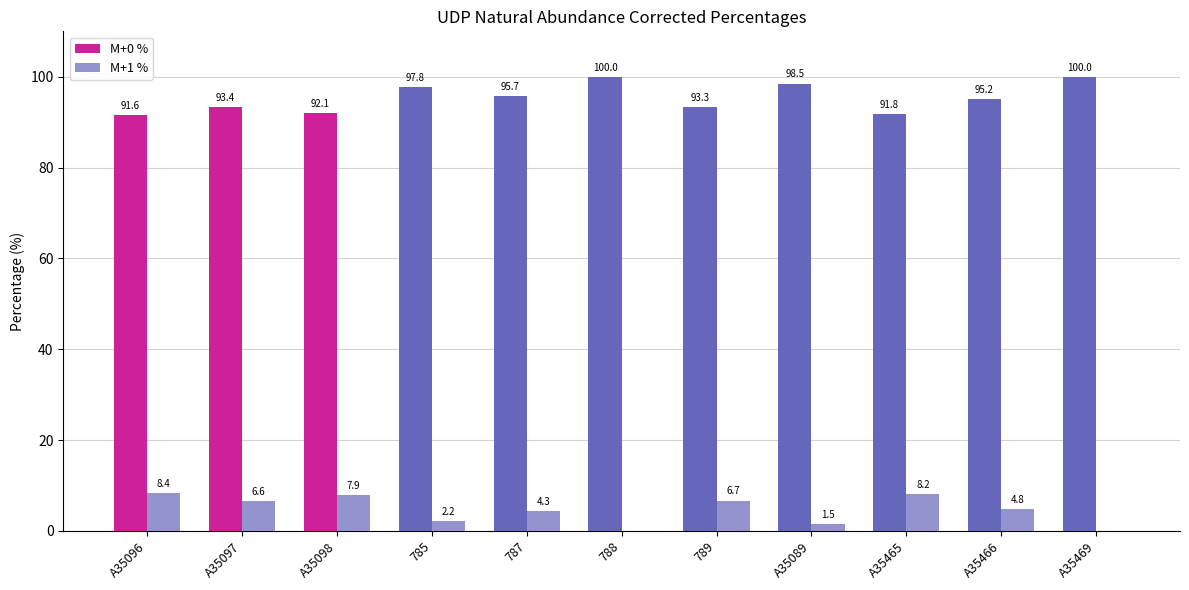

How many values in the M+1 % series exceed 4?

7